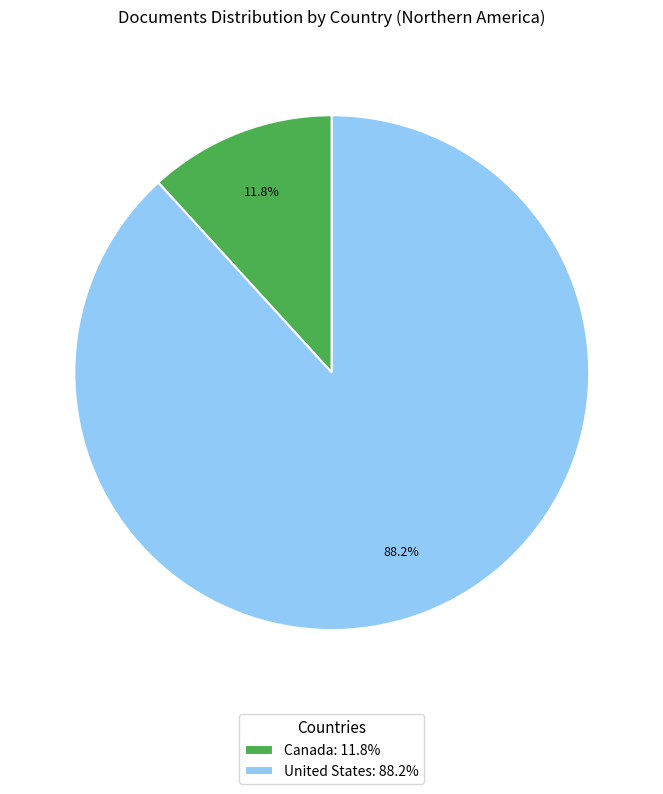

What percentage is the United States slice, to the nearest percent?

88%